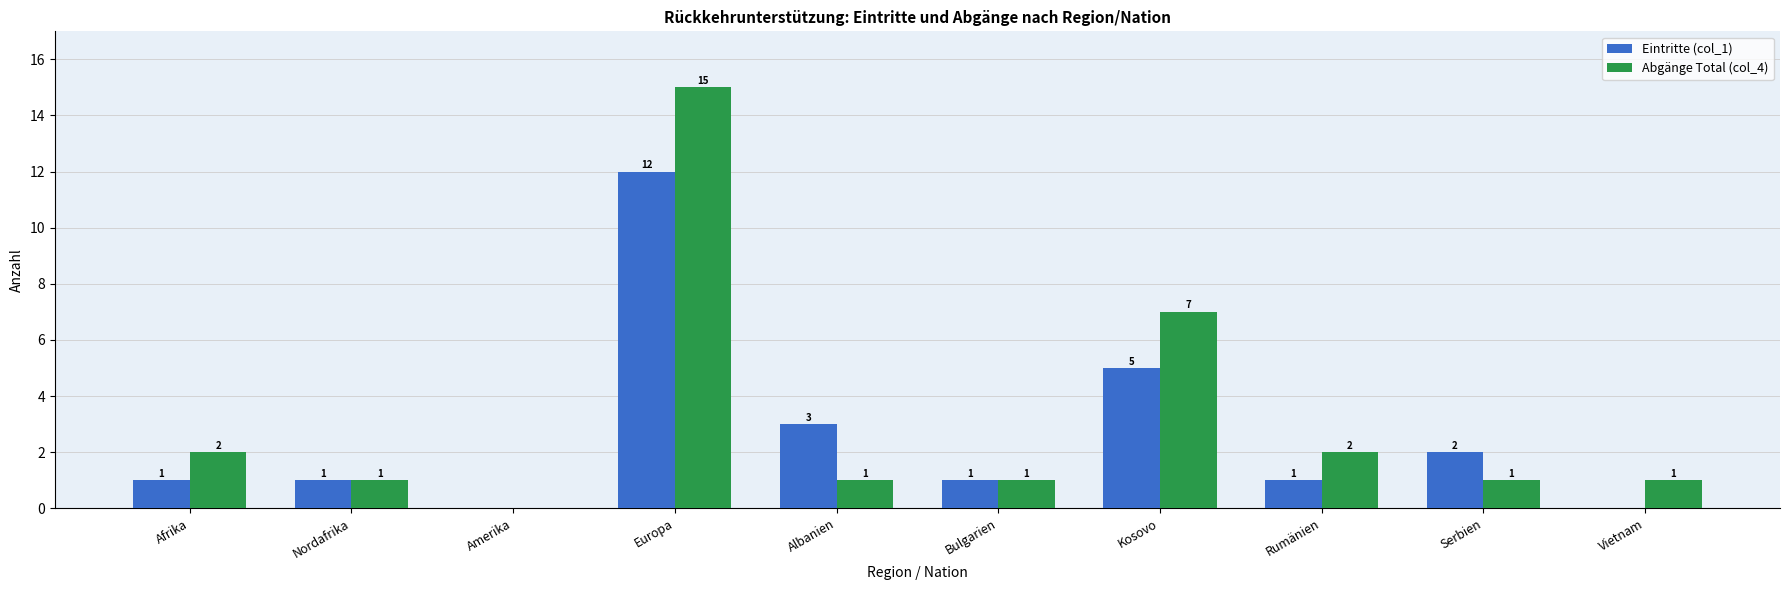

Reading right to left, what are all the values shown in this chart?

Eintritte (col_1): Vietnam=0	Serbien=2	Rumänien=1	Kosovo=5	Bulgarien=1	Albanien=3	Europa=12	Amerika=0	Nordafrika=1	Afrika=1
Abgänge Total (col_4): Vietnam=1	Serbien=1	Rumänien=2	Kosovo=7	Bulgarien=1	Albanien=1	Europa=15	Amerika=0	Nordafrika=1	Afrika=2